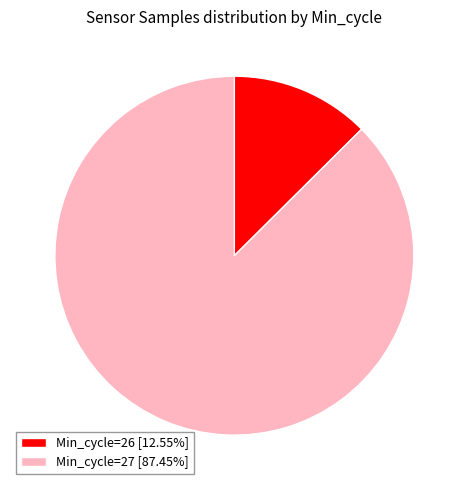

How many slices are in this pie chart?

2